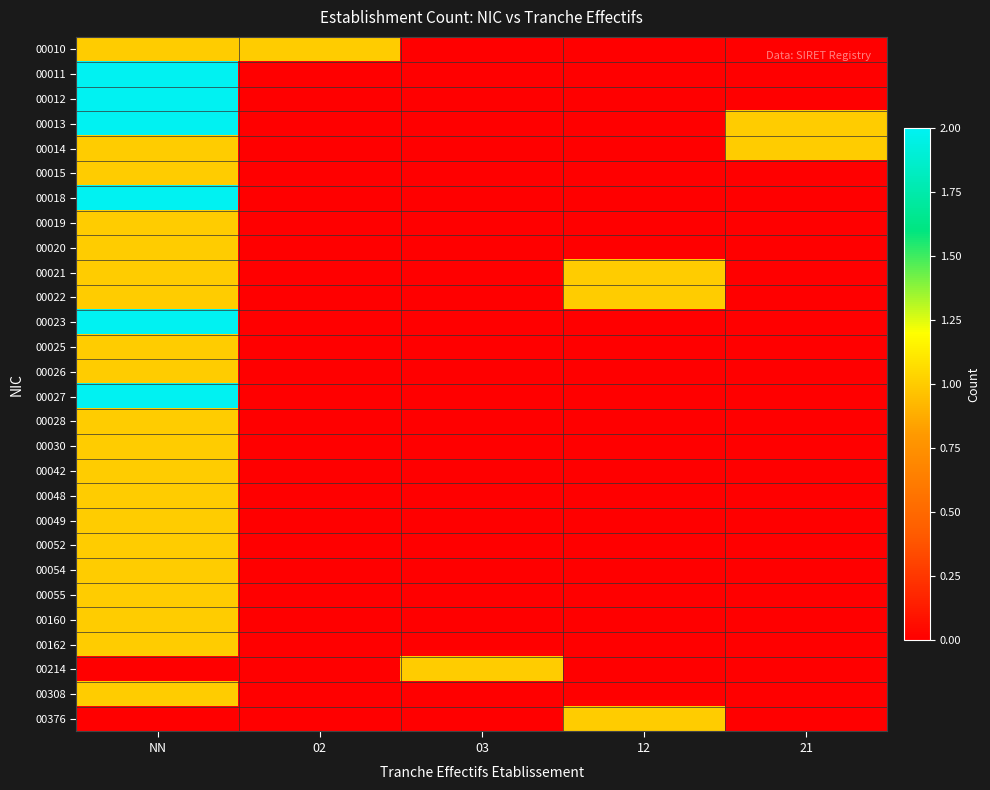

Reading right to left, list all the values displayed in this chart.

00010: 21=0	12=0	03=0	02=1	NN=1
00011: 21=0	12=0	03=0	02=0	NN=2
00012: 21=0	12=0	03=0	02=0	NN=2
00013: 21=1	12=0	03=0	02=0	NN=2
00014: 21=1	12=0	03=0	02=0	NN=1
00015: 21=0	12=0	03=0	02=0	NN=1
00018: 21=0	12=0	03=0	02=0	NN=2
00019: 21=0	12=0	03=0	02=0	NN=1
00020: 21=0	12=0	03=0	02=0	NN=1
00021: 21=0	12=1	03=0	02=0	NN=1
00022: 21=0	12=1	03=0	02=0	NN=1
00023: 21=0	12=0	03=0	02=0	NN=2
00025: 21=0	12=0	03=0	02=0	NN=1
00026: 21=0	12=0	03=0	02=0	NN=1
00027: 21=0	12=0	03=0	02=0	NN=2
00028: 21=0	12=0	03=0	02=0	NN=1
00030: 21=0	12=0	03=0	02=0	NN=1
00042: 21=0	12=0	03=0	02=0	NN=1
00048: 21=0	12=0	03=0	02=0	NN=1
00049: 21=0	12=0	03=0	02=0	NN=1
00052: 21=0	12=0	03=0	02=0	NN=1
00054: 21=0	12=0	03=0	02=0	NN=1
00055: 21=0	12=0	03=0	02=0	NN=1
00160: 21=0	12=0	03=0	02=0	NN=1
00162: 21=0	12=0	03=0	02=0	NN=1
00214: 21=0	12=0	03=1	02=0	NN=0
00308: 21=0	12=0	03=0	02=0	NN=1
00376: 21=0	12=1	03=0	02=0	NN=0